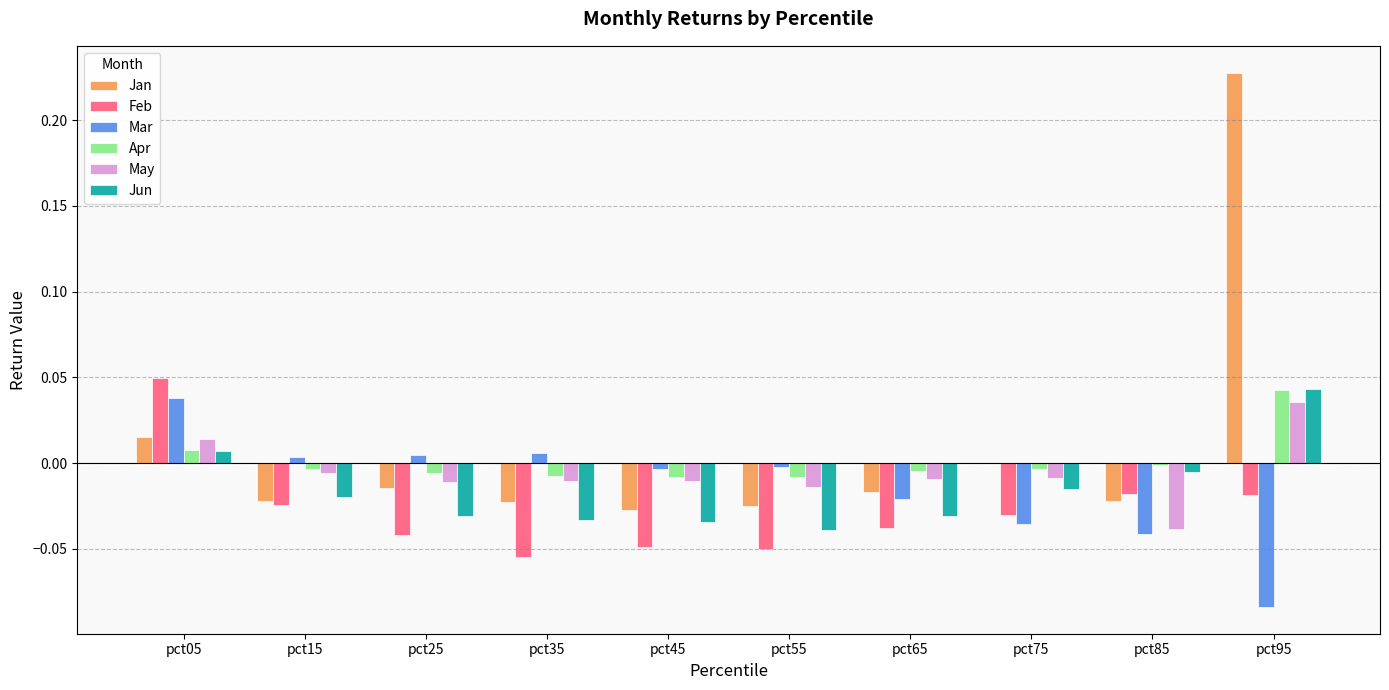

At which category is the sum across all series the highest?

pct95